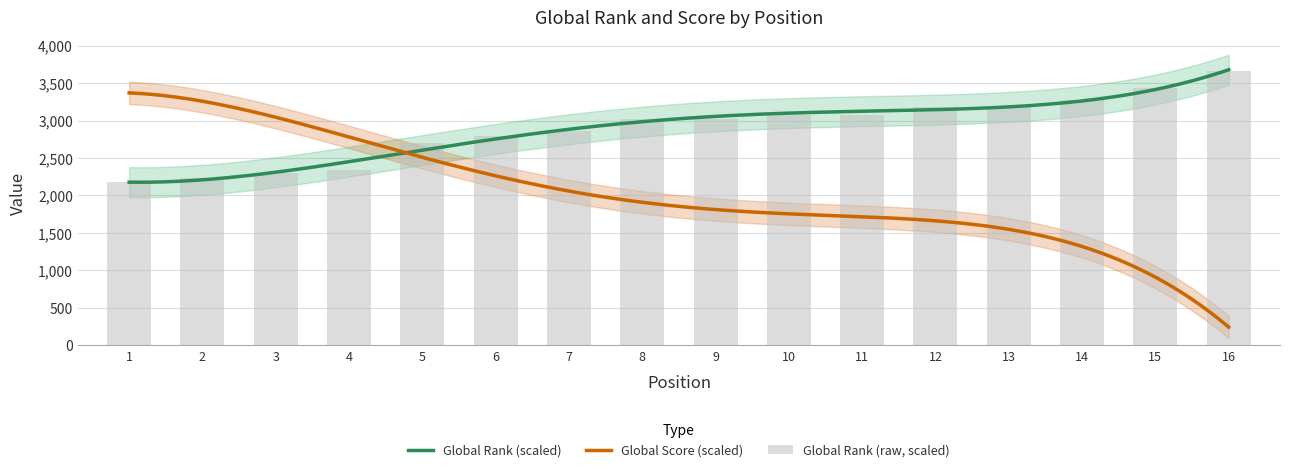

Reading left to right, list all the values displayed in this chart.

2185.0	2227.7	2294.3	2342.7	2700.0	2790.0	2863.7	3025.0	3025.0	3080.0	3080.0	3177.7	3177.7	3278.3	3432.0	3659.3